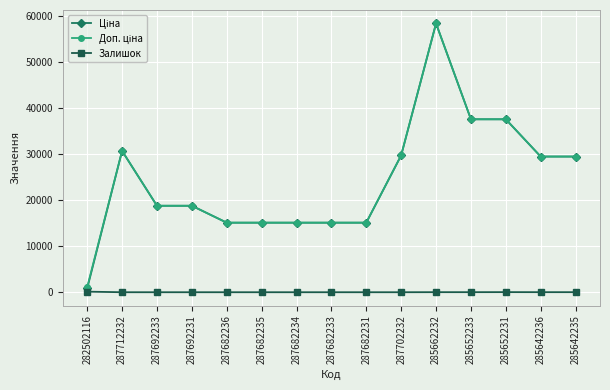

How many lines are shown in the chart?

3